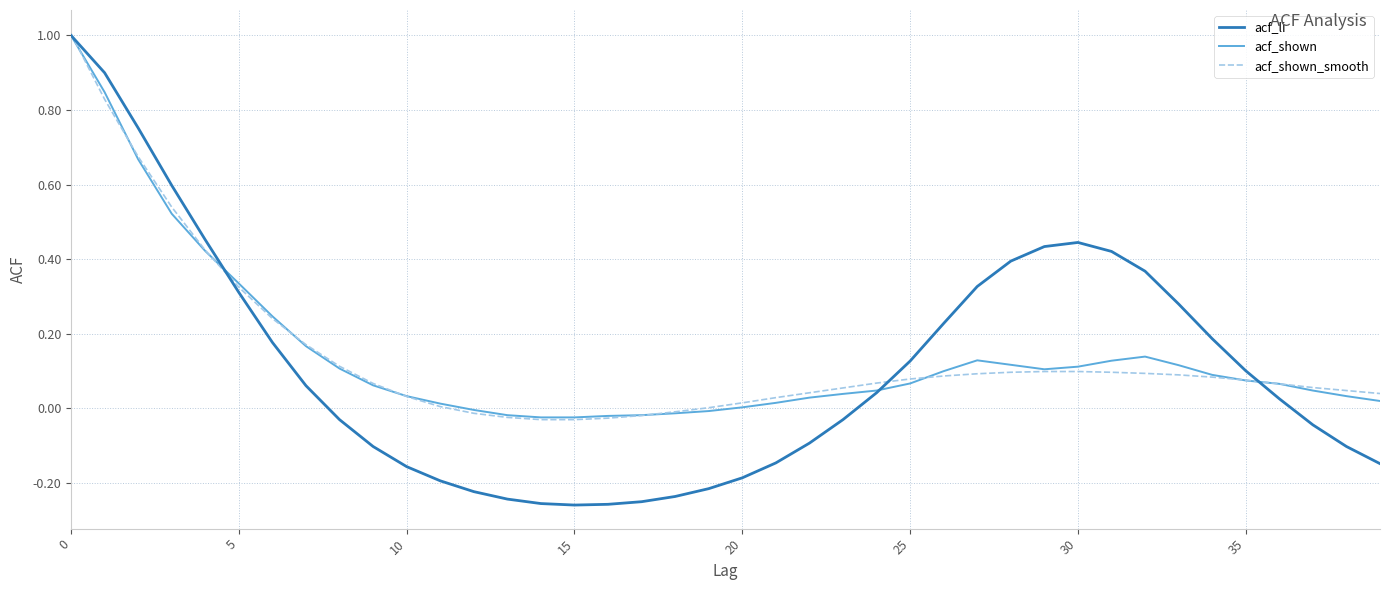

How many values in acf_li are below zero?

19